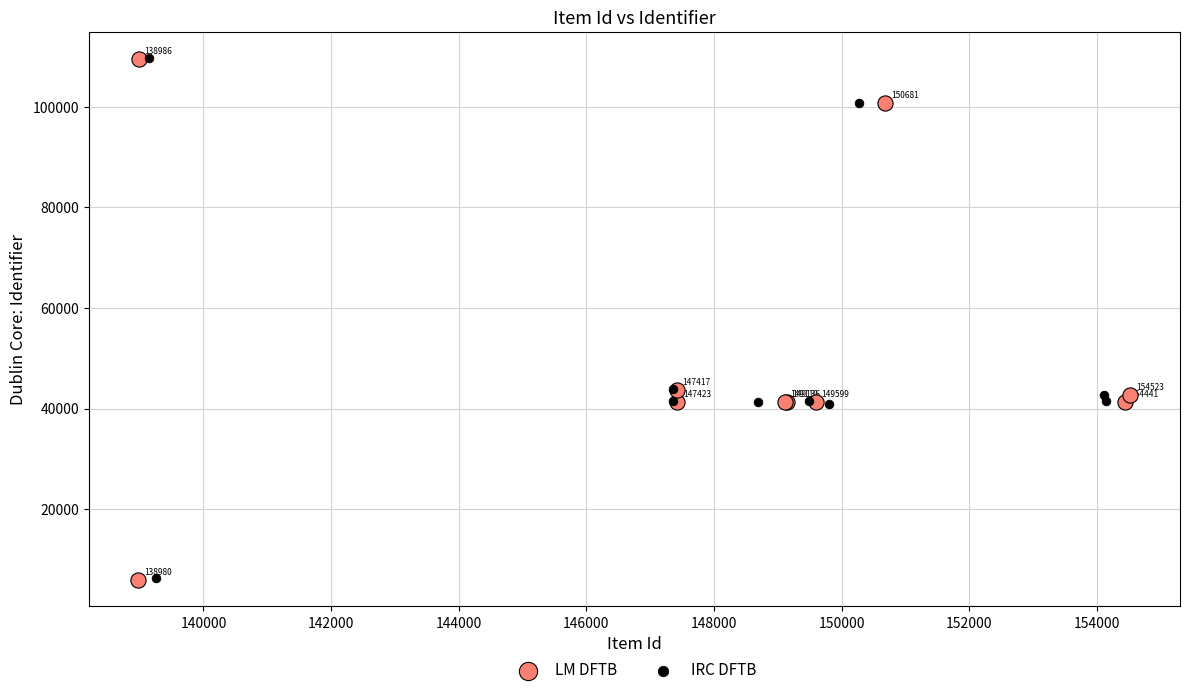

Which series has the widest spread of Y values?

LM DFTB